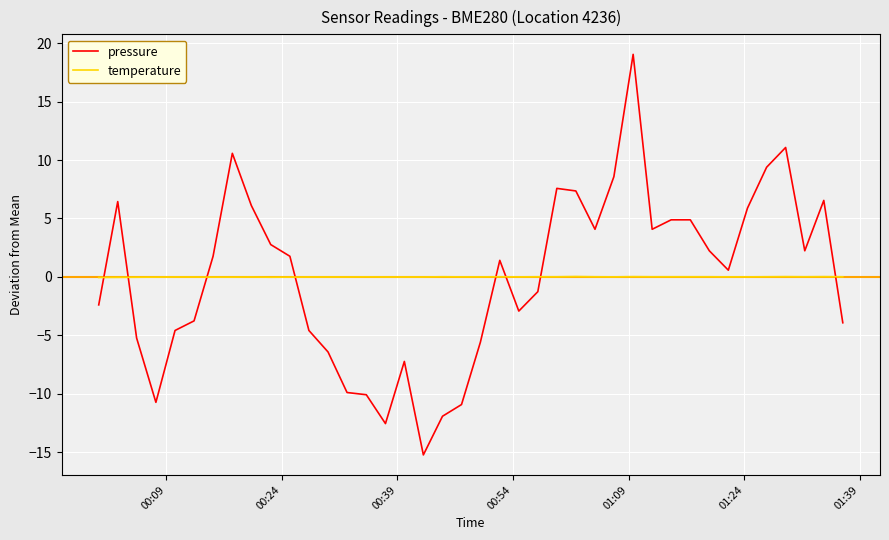

After their last crossing, which series has the higher values: temperature or pressure?

temperature